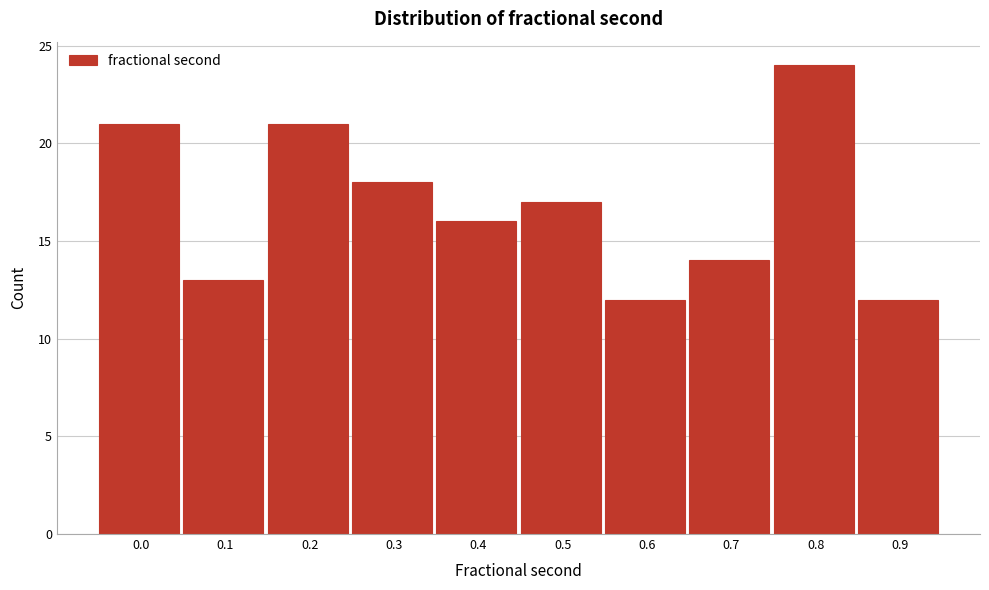

Reading left to right, extract all data points from this chart.

21	13	21	18	16	17	12	14	24	12